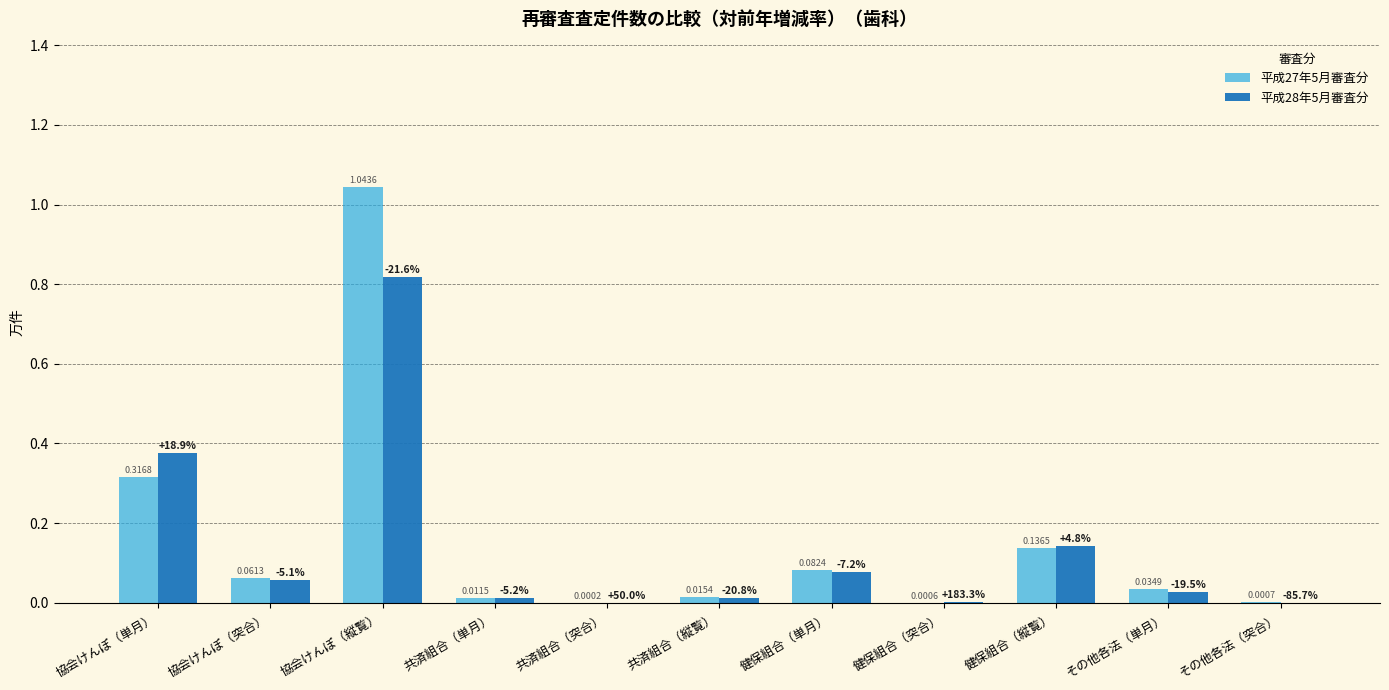

At which category is the sum across all series the highest?

協会けんぽ（縦覧）